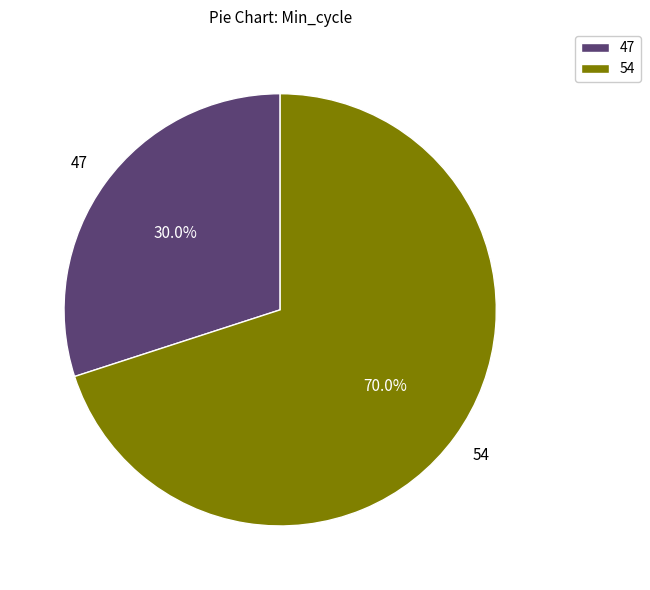

Which category has the smallest portion of the pie?

47